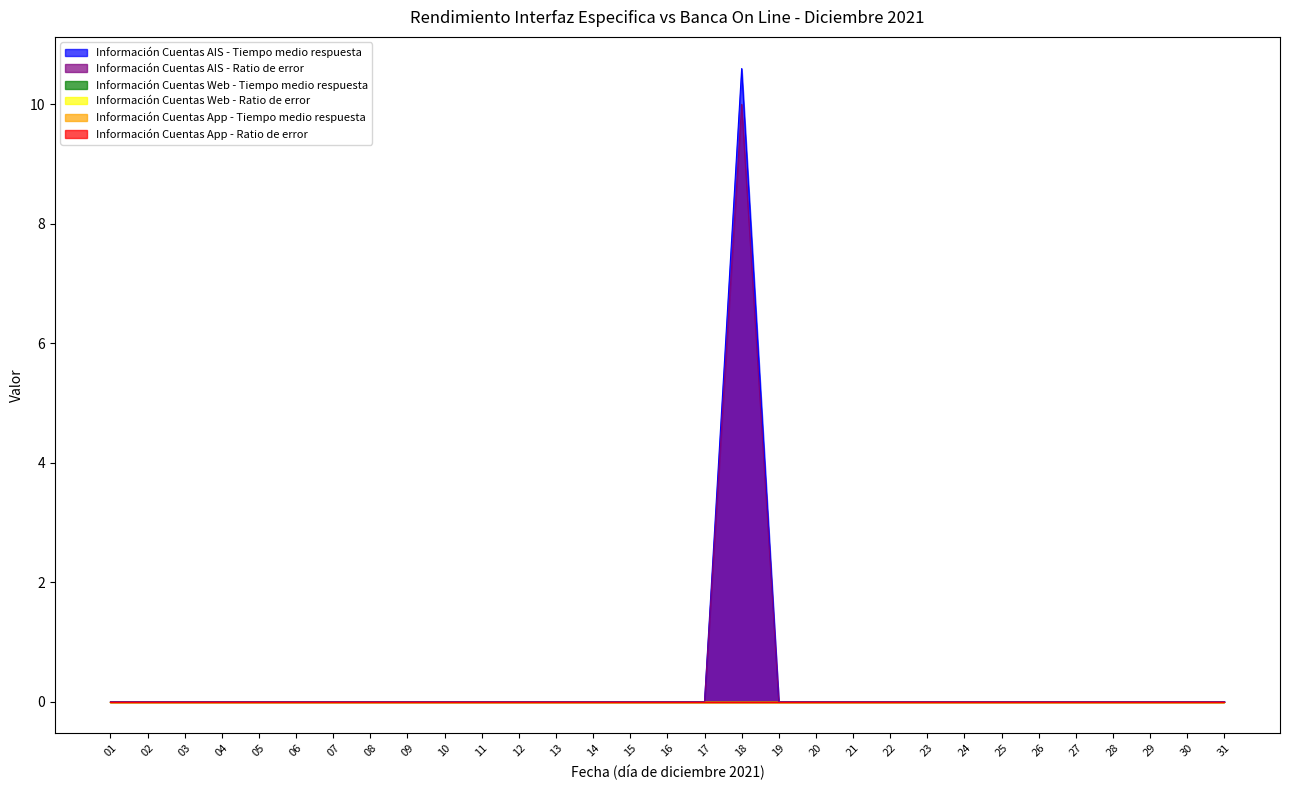

Reading right to left, extract all data points from this chart.

Información Cuentas AIS - Tiempo medio respuesta: 0.0	0.0	0.0	0.0	0.0	0.0	0.0	0.0	0.0	0.0	0.0	0.0	0.0	10.6	0.0	0.0	0.0	0.0	0.0	0.0	0.0	0.0	0.0	0.0	0.0	0.0	0.0	0.0	0.0	0.0	0.0
Información Cuentas AIS - Ratio de error: 0.0	0.0	0.0	0.0	0.0	0.0	0.0	0.0	0.0	0.0	0.0	0.0	0.0	10.0	0.0	0.0	0.0	0.0	0.0	0.0	0.0	0.0	0.0	0.0	0.0	0.0	0.0	0.0	0.0	0.0	0.0
Información Cuentas Web - Tiempo medio respuesta: 0.0	0.0	0.0	0.0	0.0	0.0	0.0	0.0	0.0	0.0	0.0	0.0	0.0	0.0	0.0	0.0	0.0	0.0	0.0	0.0	0.0	0.0	0.0	0.0	0.0	0.0	0.0	0.0	0.0	0.0	0.0
Información Cuentas Web - Ratio de error: 0.0	0.0	0.0	0.0	0.0	0.0	0.0	0.0	0.0	0.0	0.0	0.0	0.0	0.0	0.0	0.0	0.0	0.0	0.0	0.0	0.0	0.0	0.0	0.0	0.0	0.0	0.0	0.0	0.0	0.0	0.0
Información Cuentas App - Tiempo medio respuesta: 0.0	0.0	0.0	0.0	0.0	0.0	0.0	0.0	0.0	0.0	0.0	0.0	0.0	0.0	0.0	0.0	0.0	0.0	0.0	0.0	0.0	0.0	0.0	0.0	0.0	0.0	0.0	0.0	0.0	0.0	0.0
Información Cuentas App - Ratio de error: 0.0	0.0	0.0	0.0	0.0	0.0	0.0	0.0	0.0	0.0	0.0	0.0	0.0	0.0	0.0	0.0	0.0	0.0	0.0	0.0	0.0	0.0	0.0	0.0	0.0	0.0	0.0	0.0	0.0	0.0	0.0